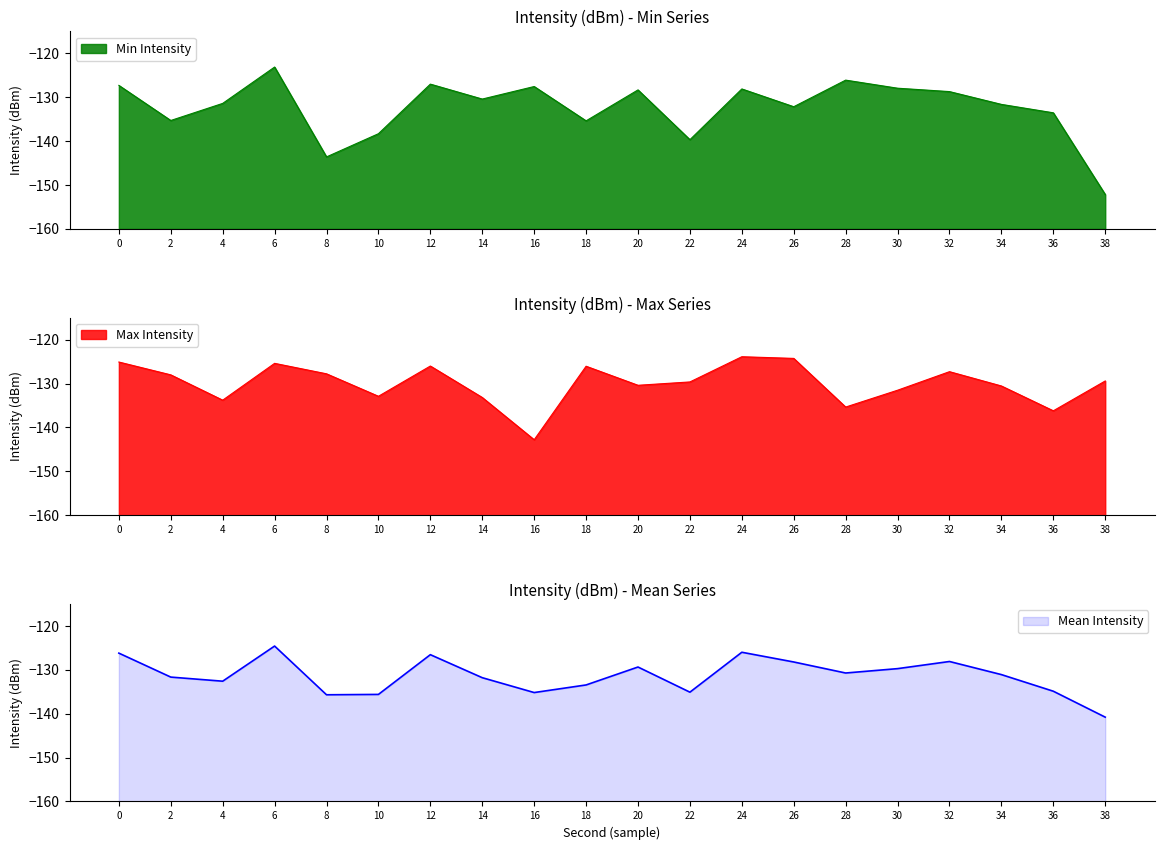

How many interior local peaks does the Mean Intensity series have?

5